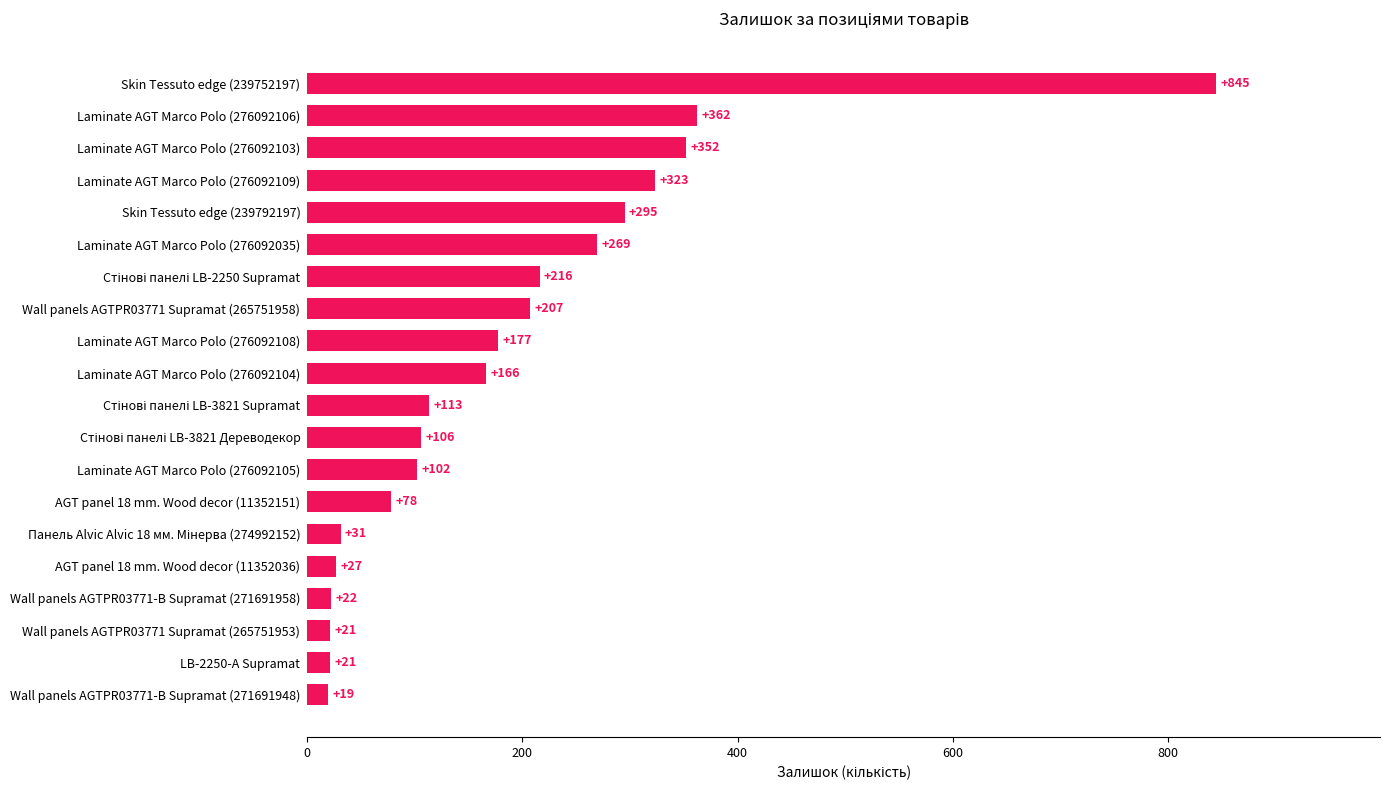

Count the number of categories in the chart.

20